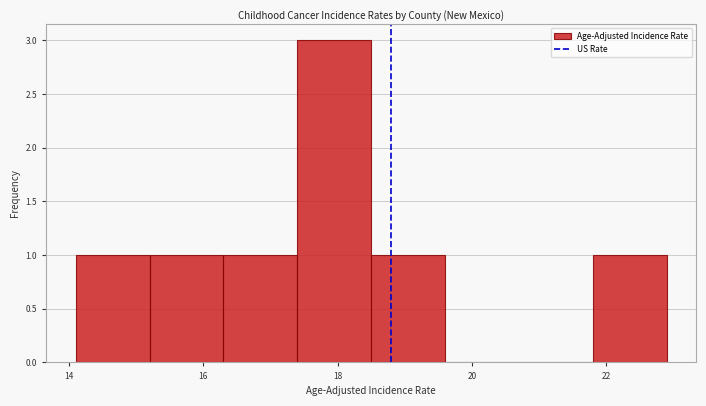

Over which range of the x-axis is the bar tallest?

17.4 to 18.5